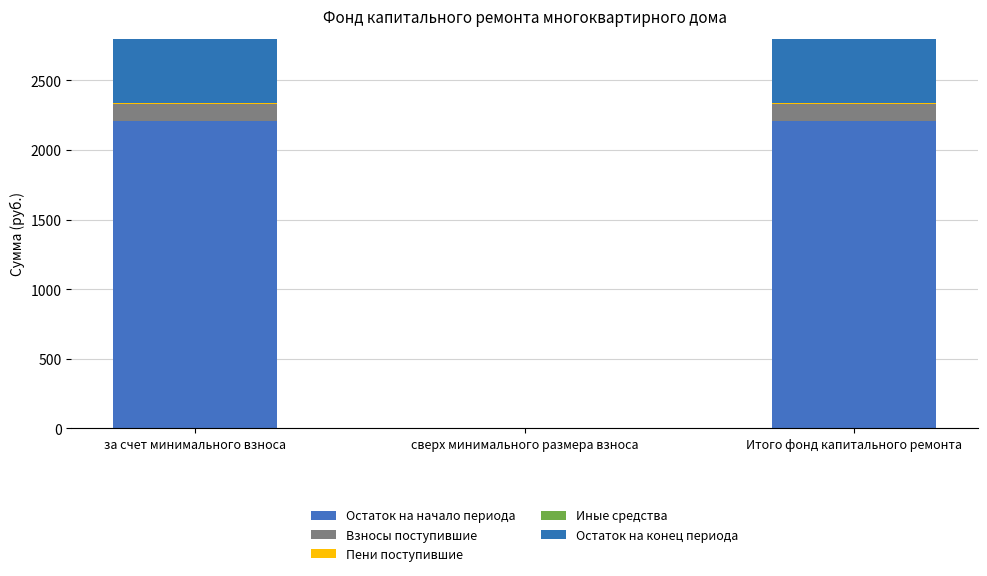

What is the label of the 3rd bar from the left?

Итого фонд капитального ремонта